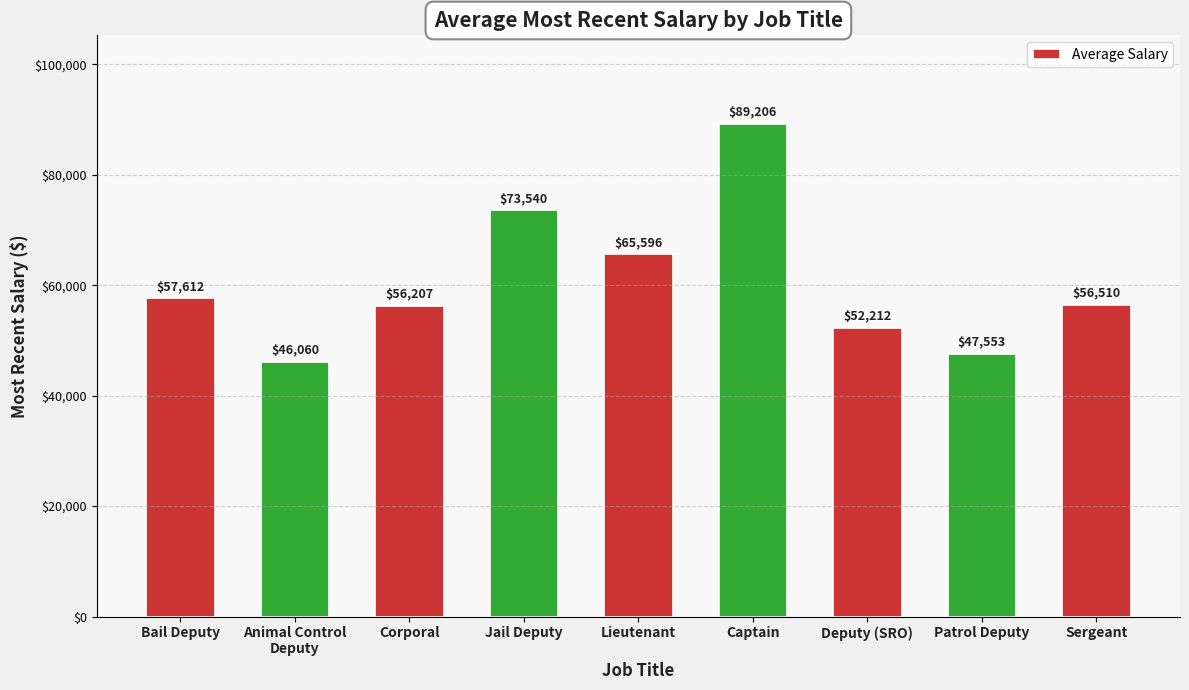

What is the ratio of the value at Jail Deputy to the value at Bail Deputy?

1.3